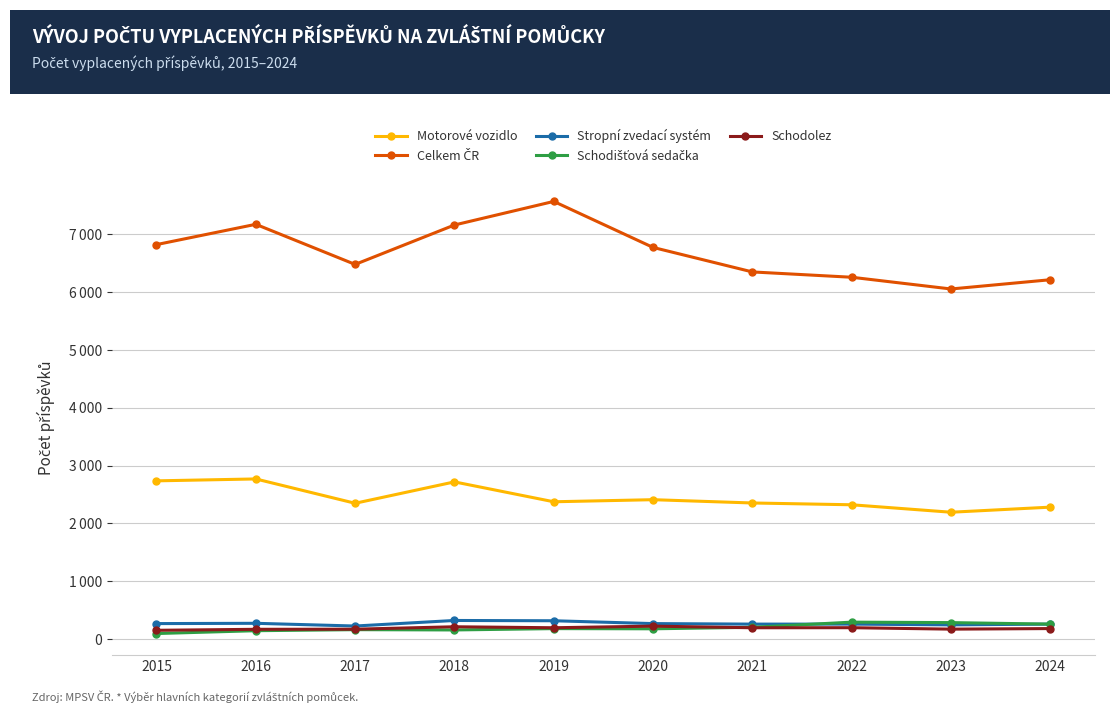

What is the sum of all Schodišťová sedačka values?

1952